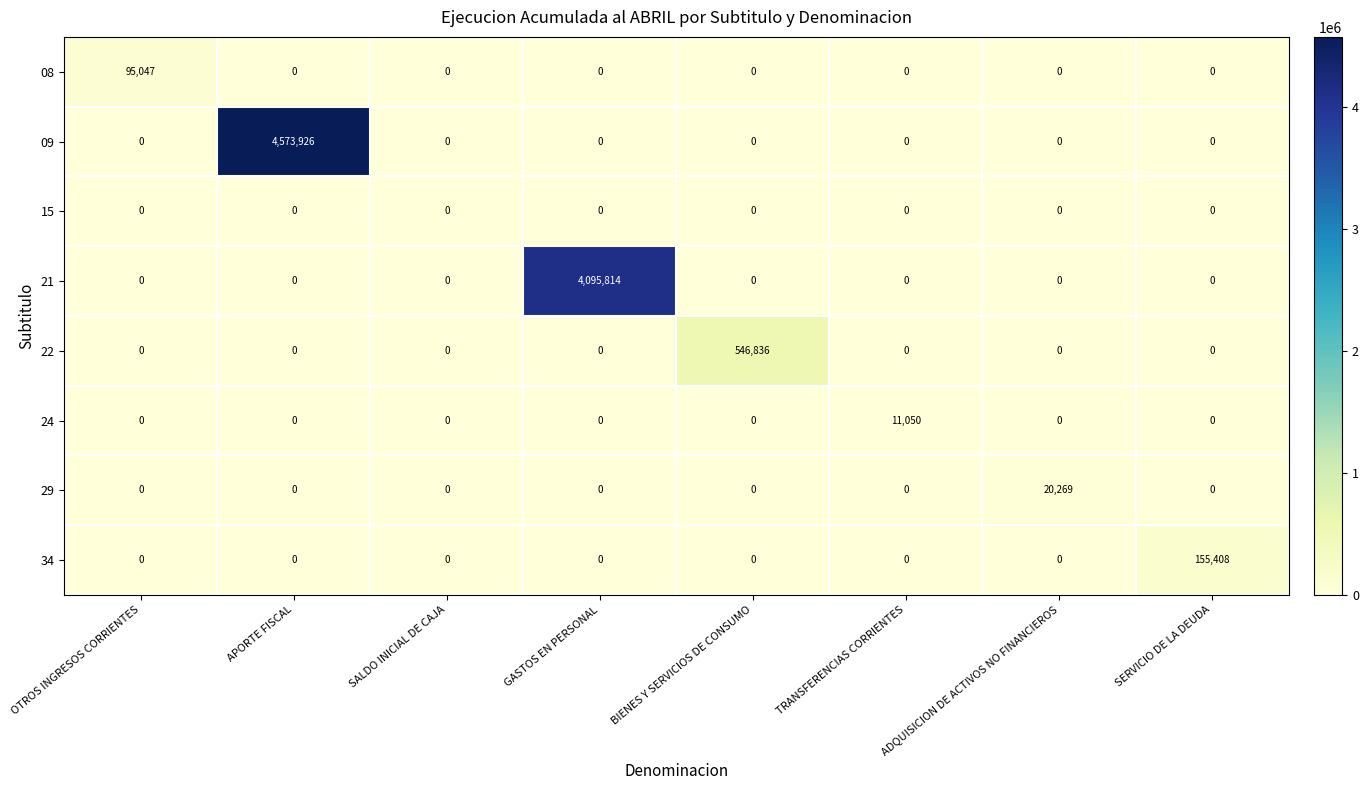

At which category is the sum across all series the highest?

APORTE FISCAL